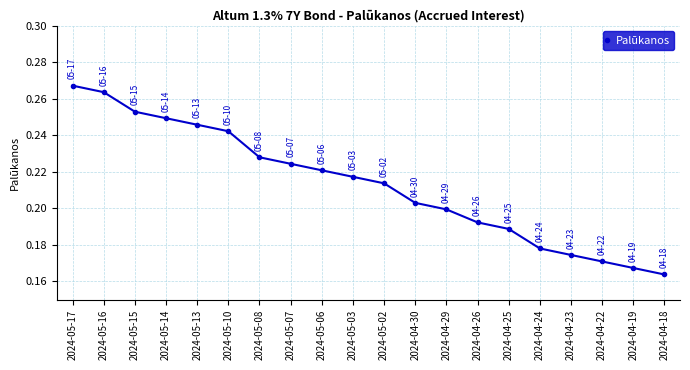

What is the sum of all values?

4.3